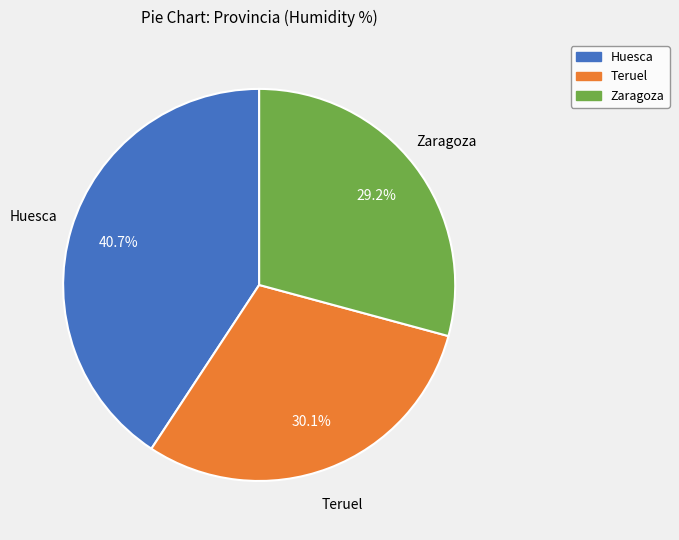

What percentage is the Teruel slice, to the nearest percent?

30%